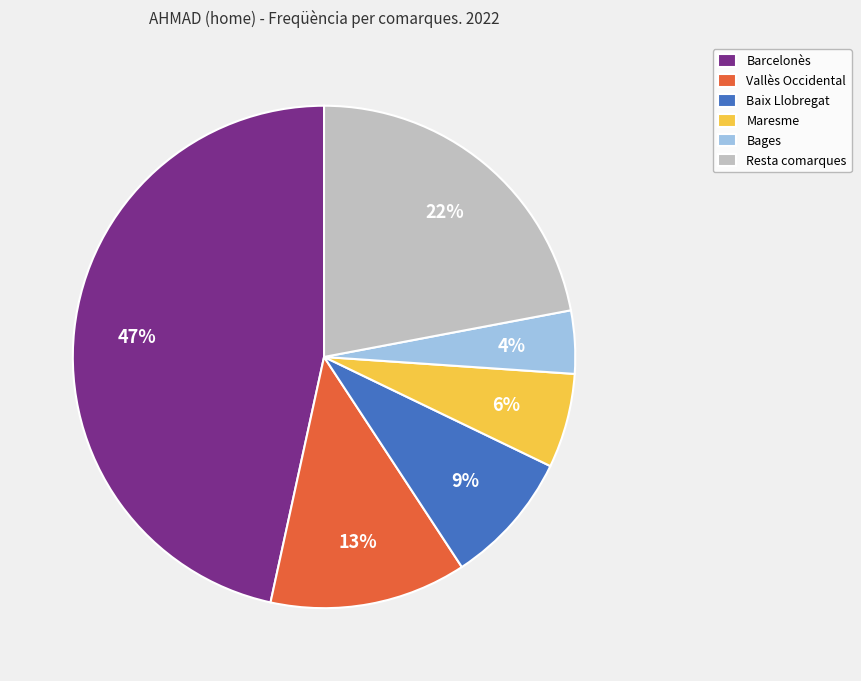

Combined, do Baix Llobregat and Barcelonès account for over 50%?

Yes